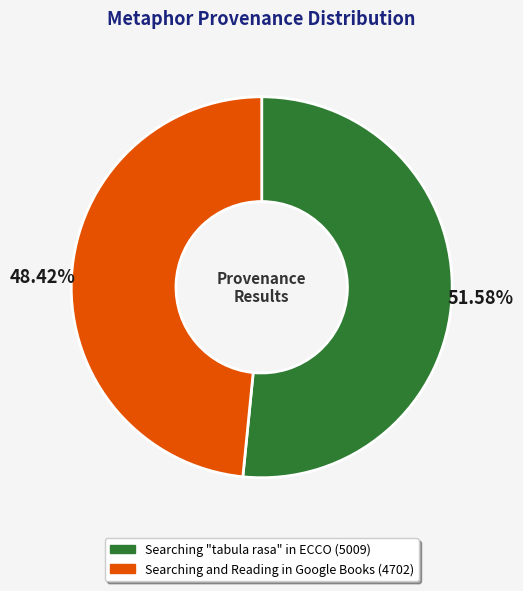

True or false: Searching "tabula rasa" in ECCO accounts for 40% of the total.

False